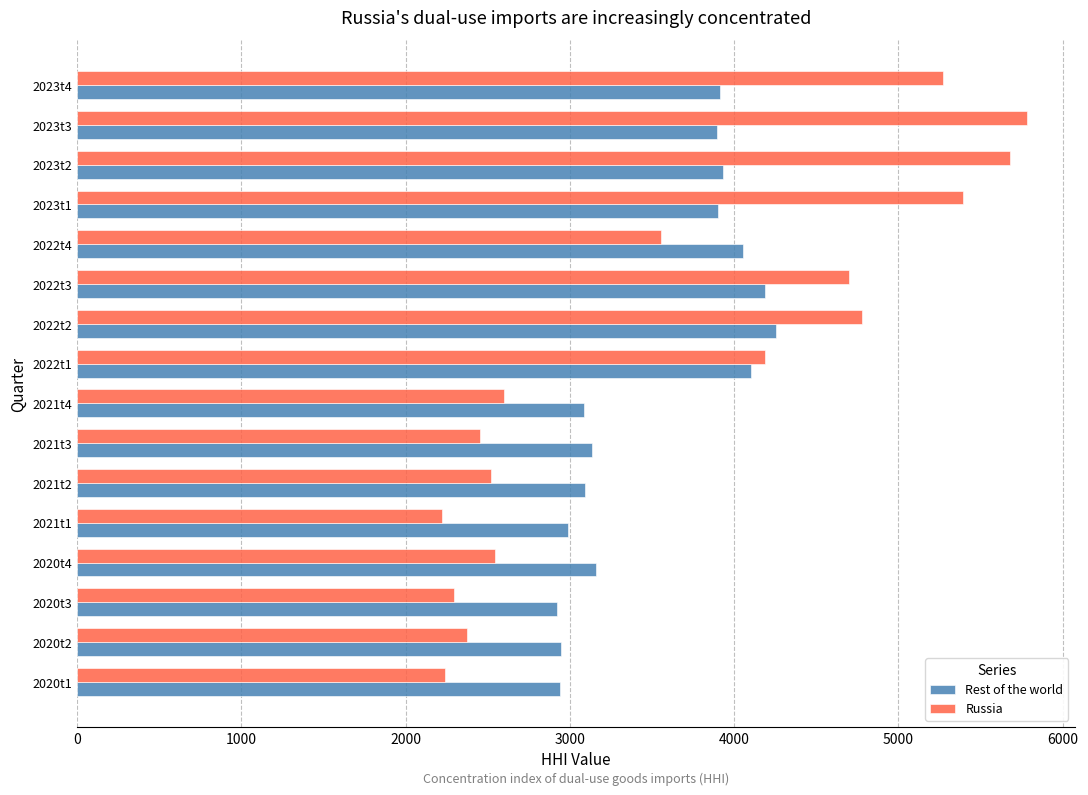

What is the sum of all Rest of the world values?

56502.9